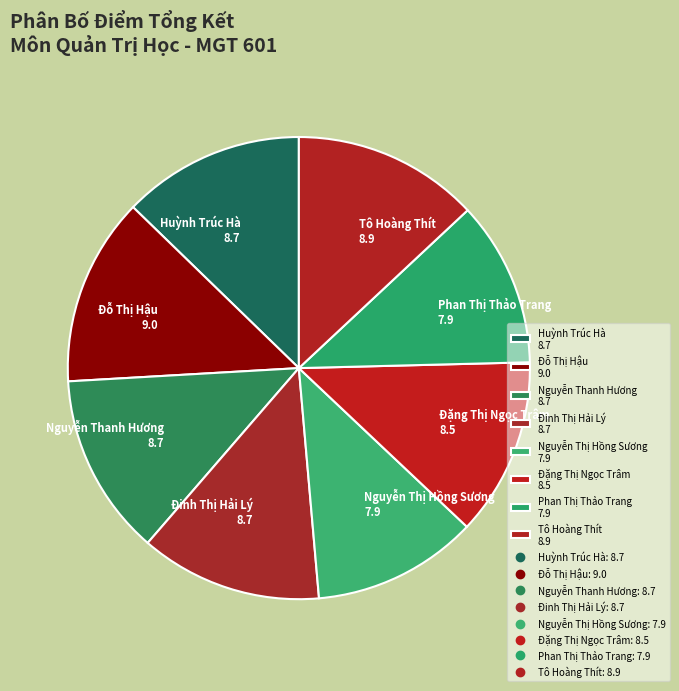

What is the ratio of the value at Đặng Thị Ngọc Trâm 8.5 to the value at Đinh Thị Hải Lý 8.7?

1.0